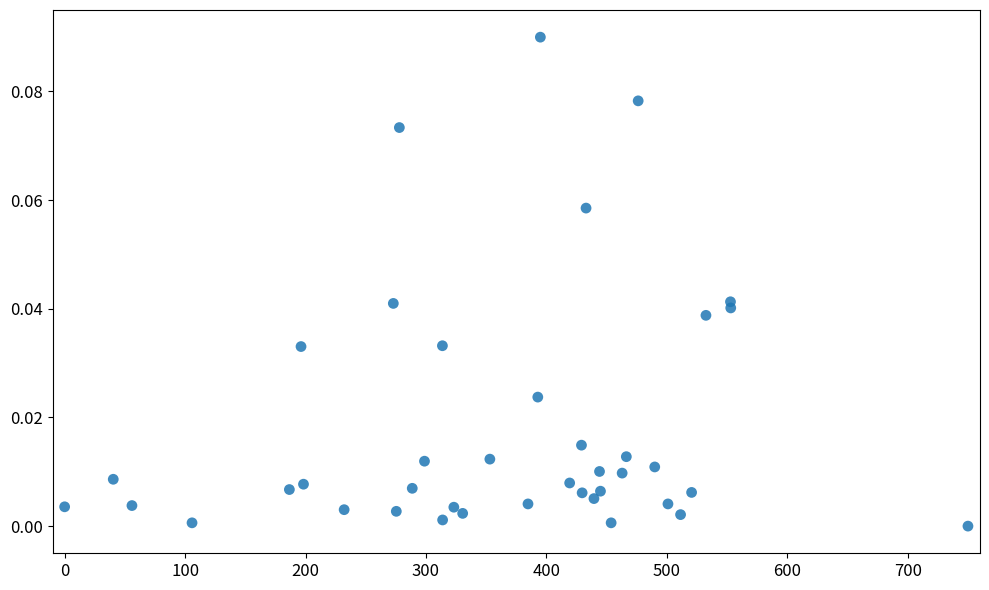

What is the range of X values (max minus min)?

750.0